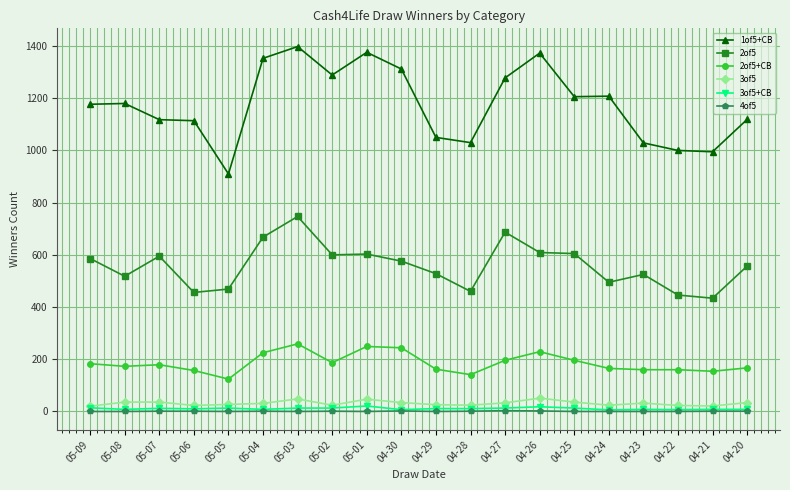

At which category does 2of5 reach its first local peak?

05-07